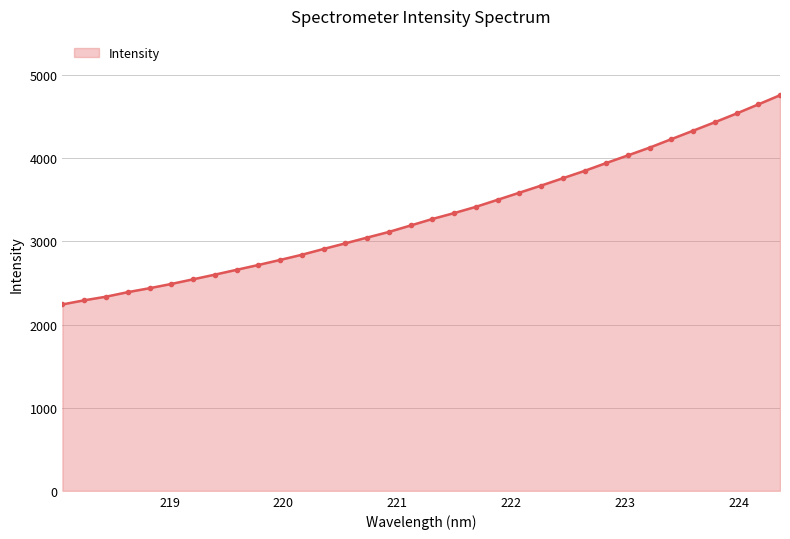

What is the sum of all values?

112965.9